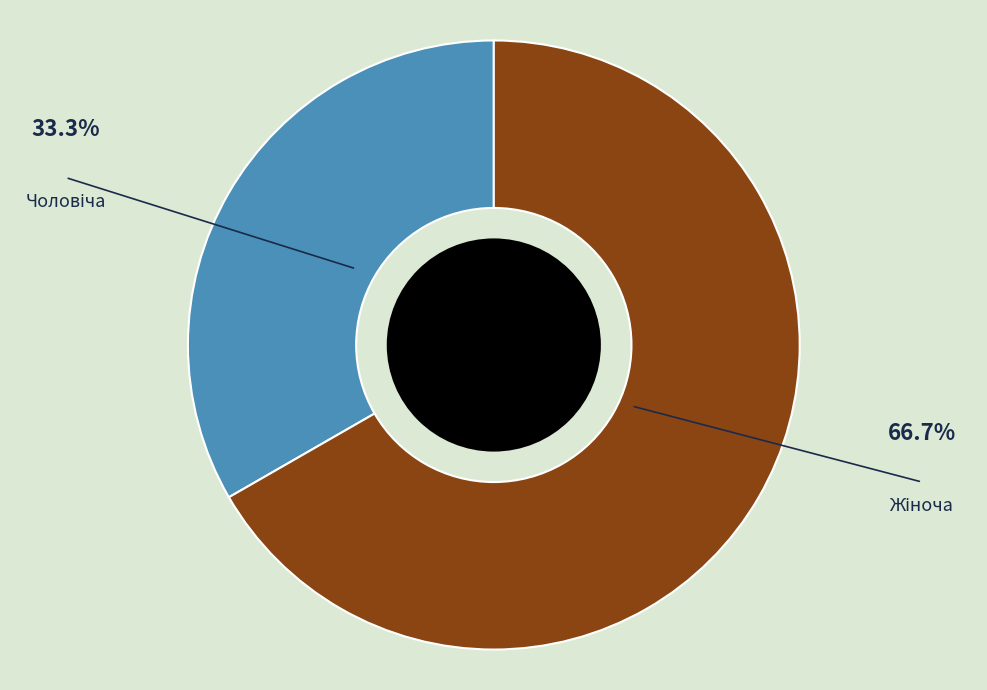

Is there a majority slice in this chart?

Yes